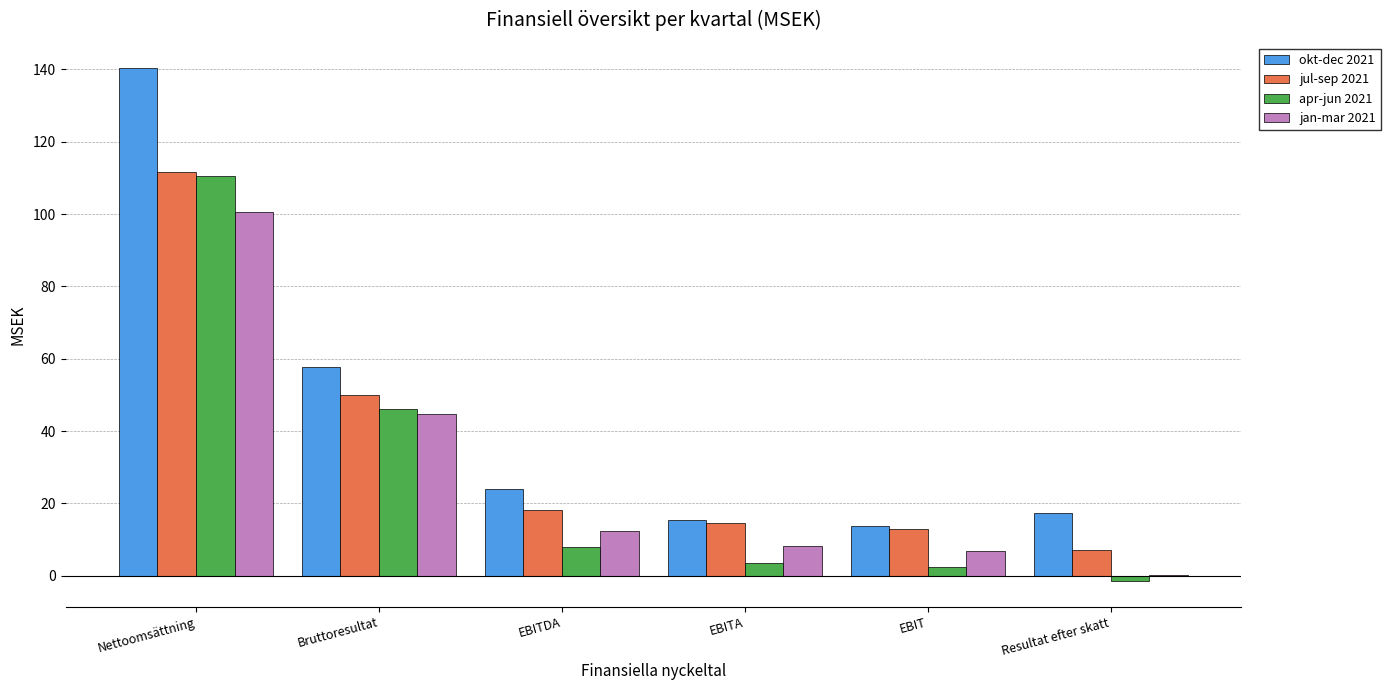

What is the sum of all apr-jun 2021 values?

169.3